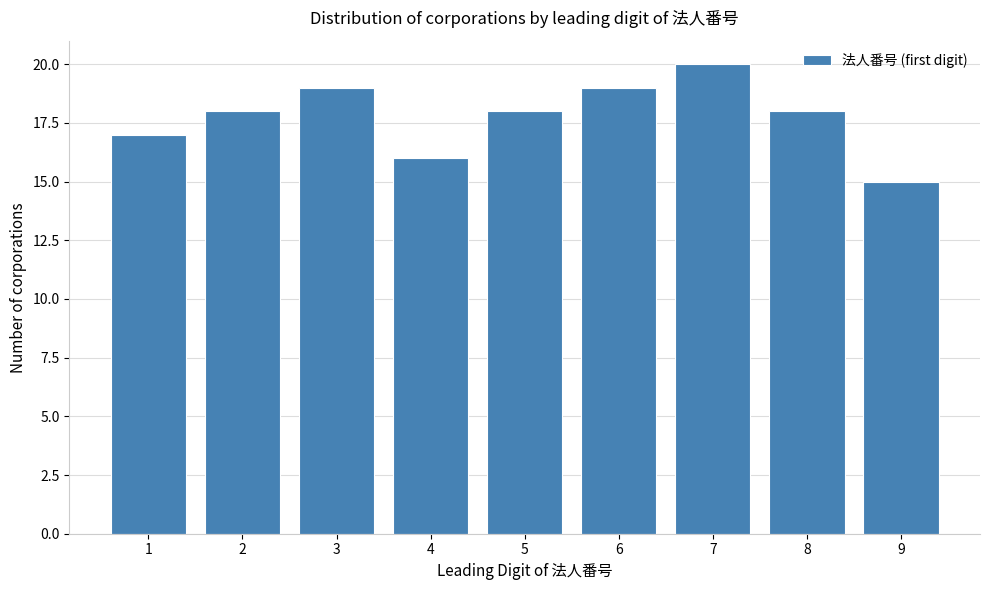

Reading left to right, transcribe all the data shown in this chart.

1=17	2=18	3=19	4=16	5=18	6=19	7=20	8=18	9=15